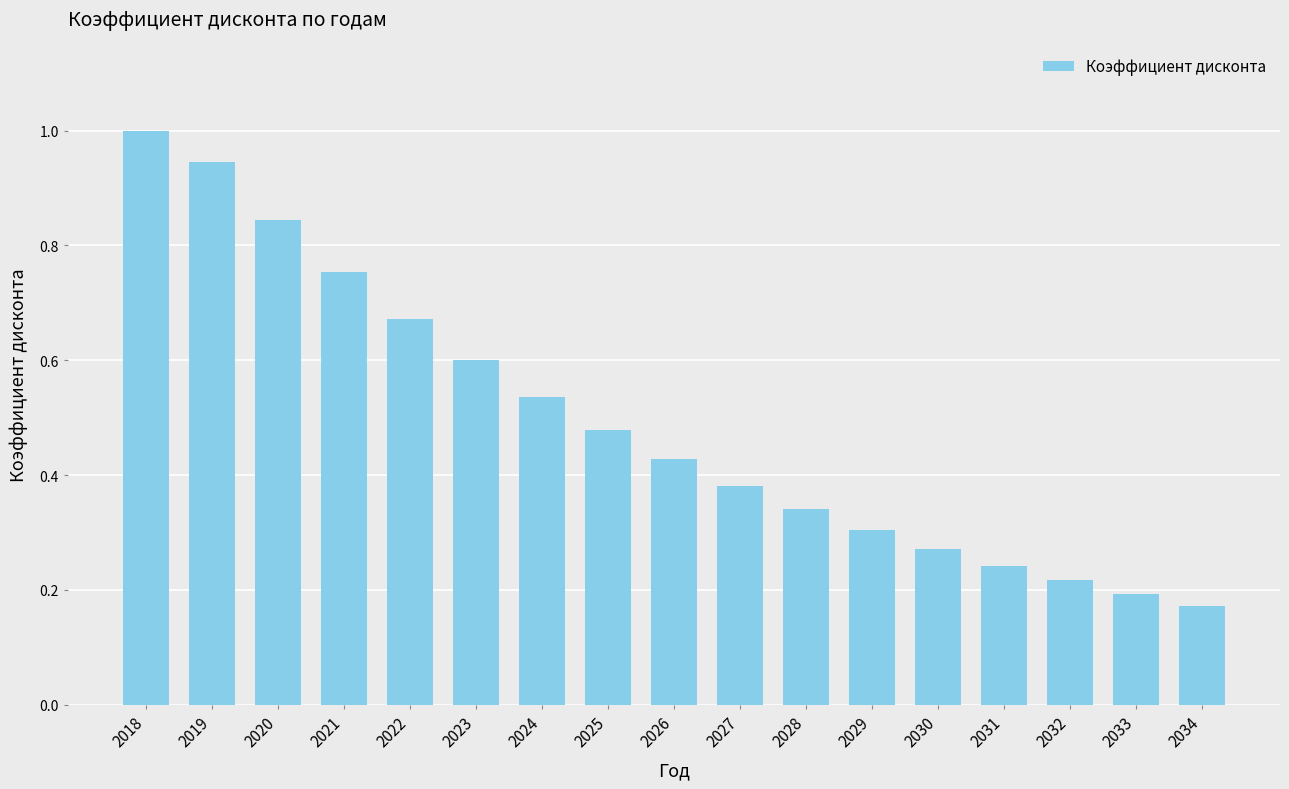

Which label corresponds to the smallest value in the chart?

2034